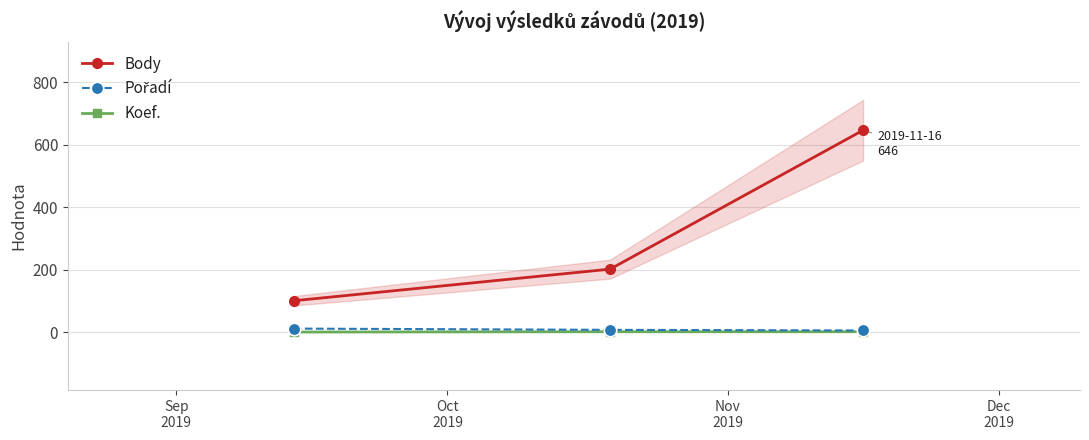

What value does the Body series have at Sep
2019, to the nearest 10?

100